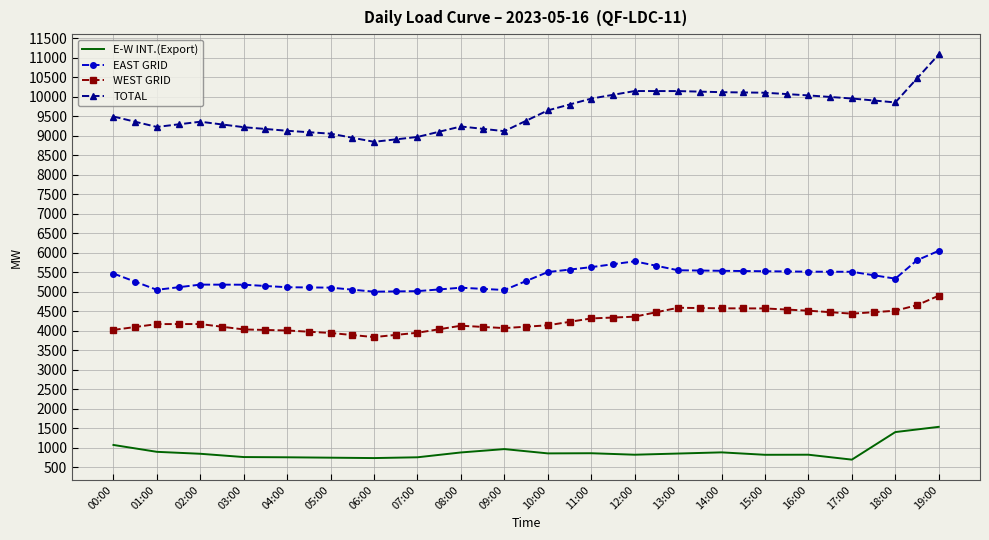

Which series has the largest total across all categories?

TOTAL